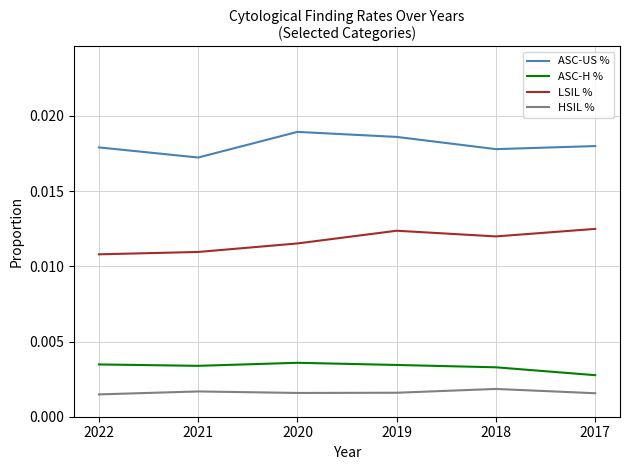

True or false: HSIL % and LSIL % cross at least once.

False